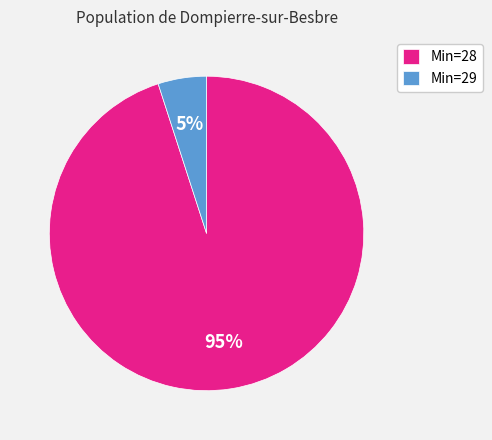

Between Min=29 and Min=28, which is larger?

Min=28